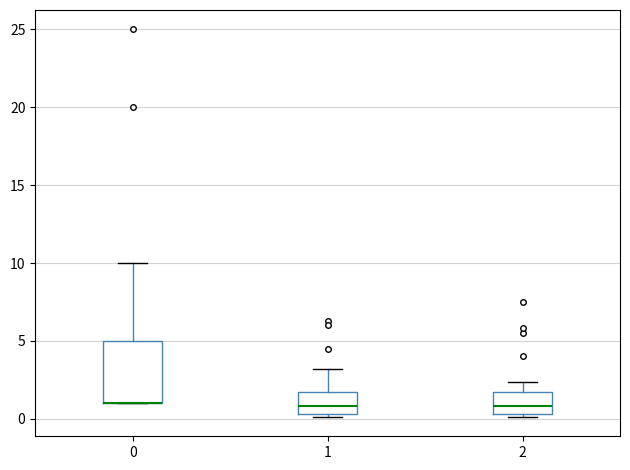

Which box is the tallest, from its lower edge to its upper edge?

0